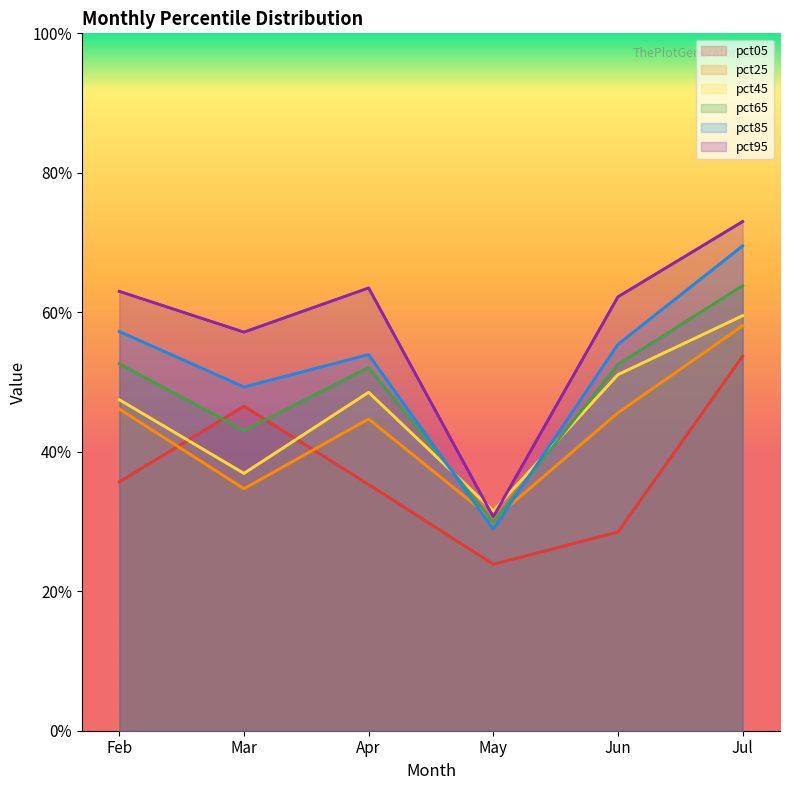

What is the sum of all pct65 values?

2.9